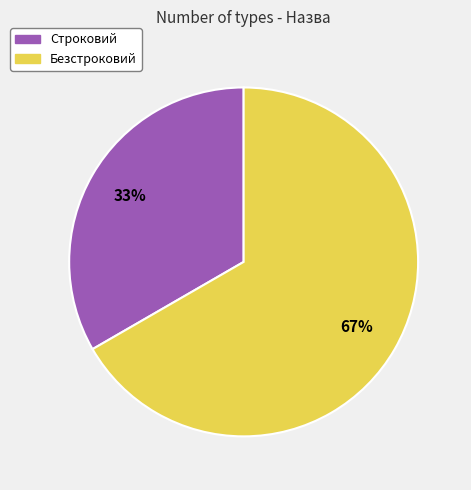

What is the ratio of the value at Строковий to the value at Безстроковий?

0.5